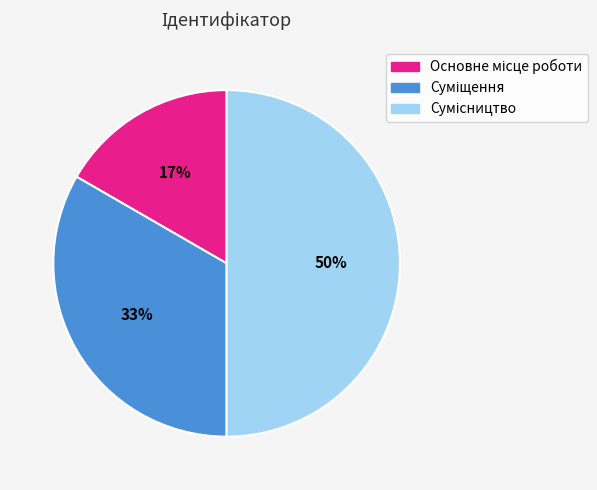

To the nearest percent, what is the difference between the largest and smallest slice percentages?

33%